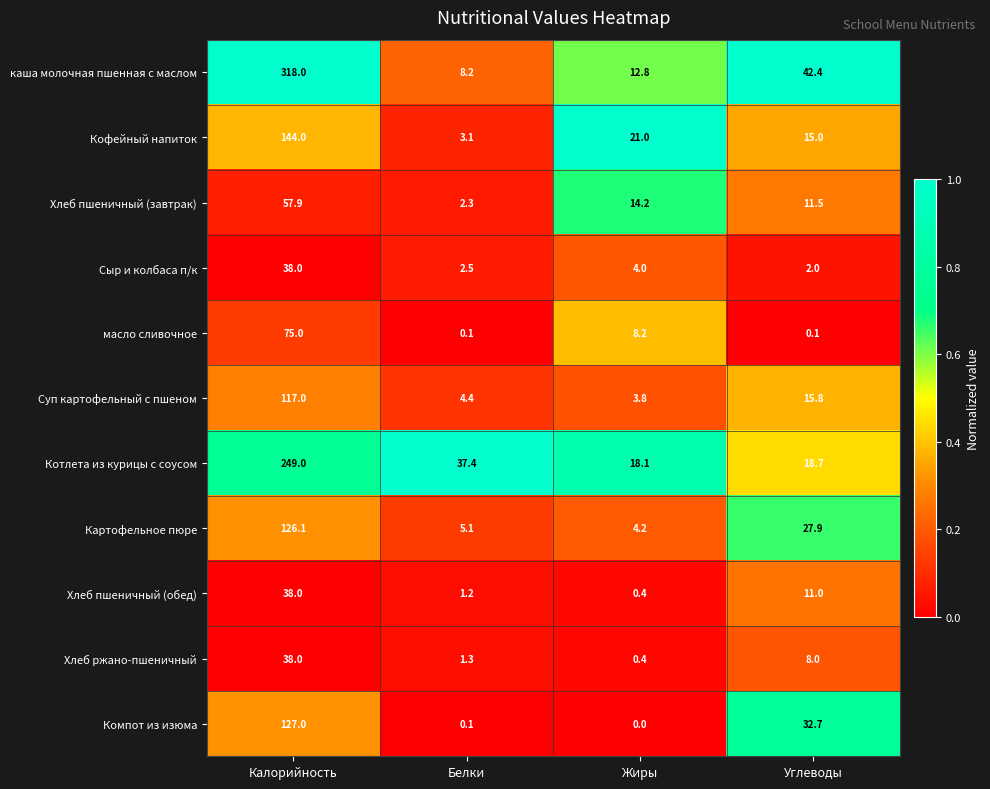

What is the approximate value of каша молочная пшенная с маслом at Калорийность?

318.0